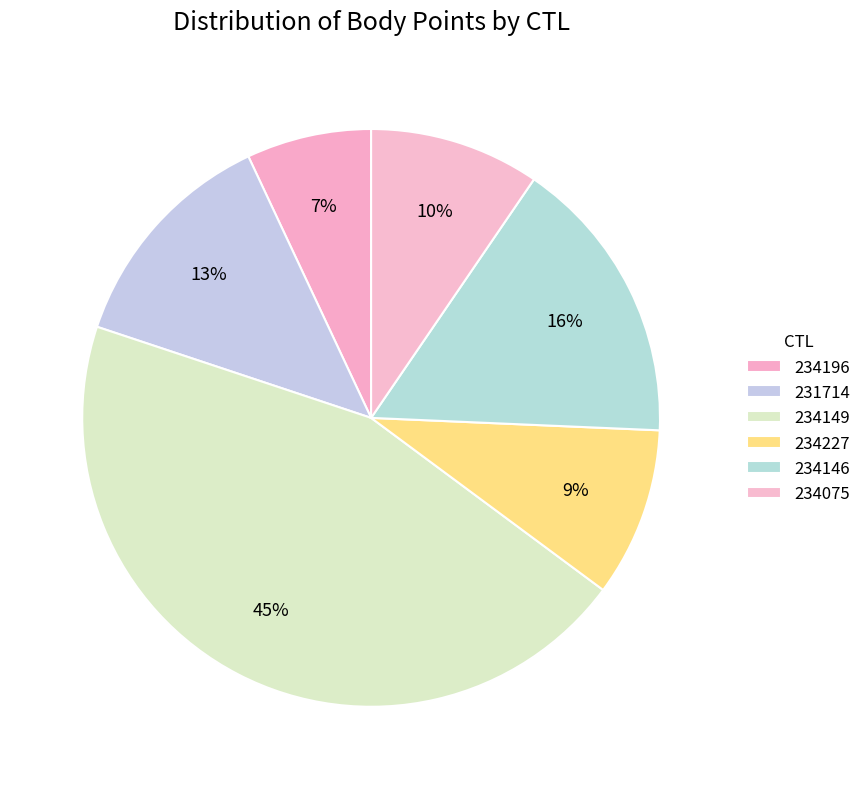

To the nearest percent, what is the average slice percentage?

17%